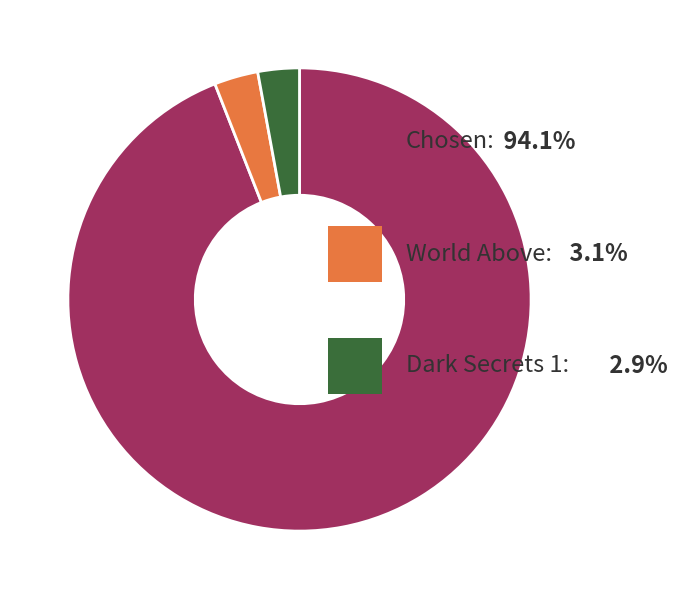

How many segments does this pie chart have?

3